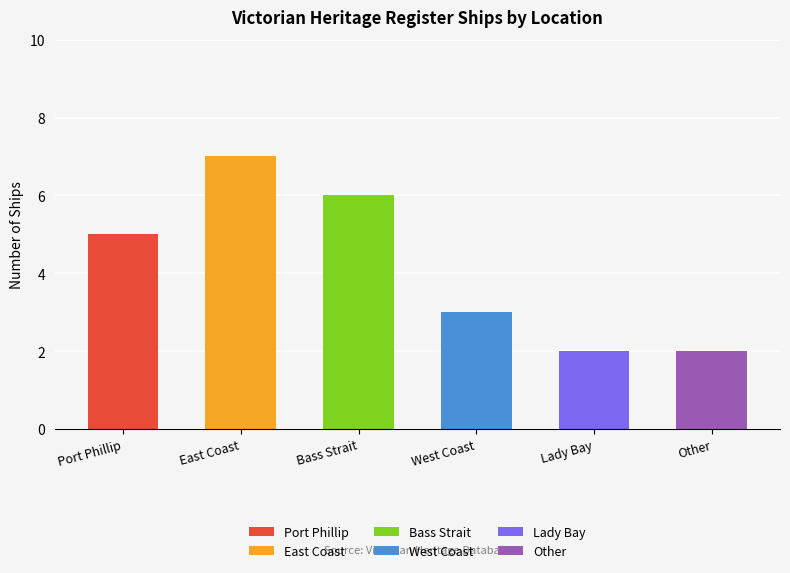

What is the approximate value at East Coast?

7